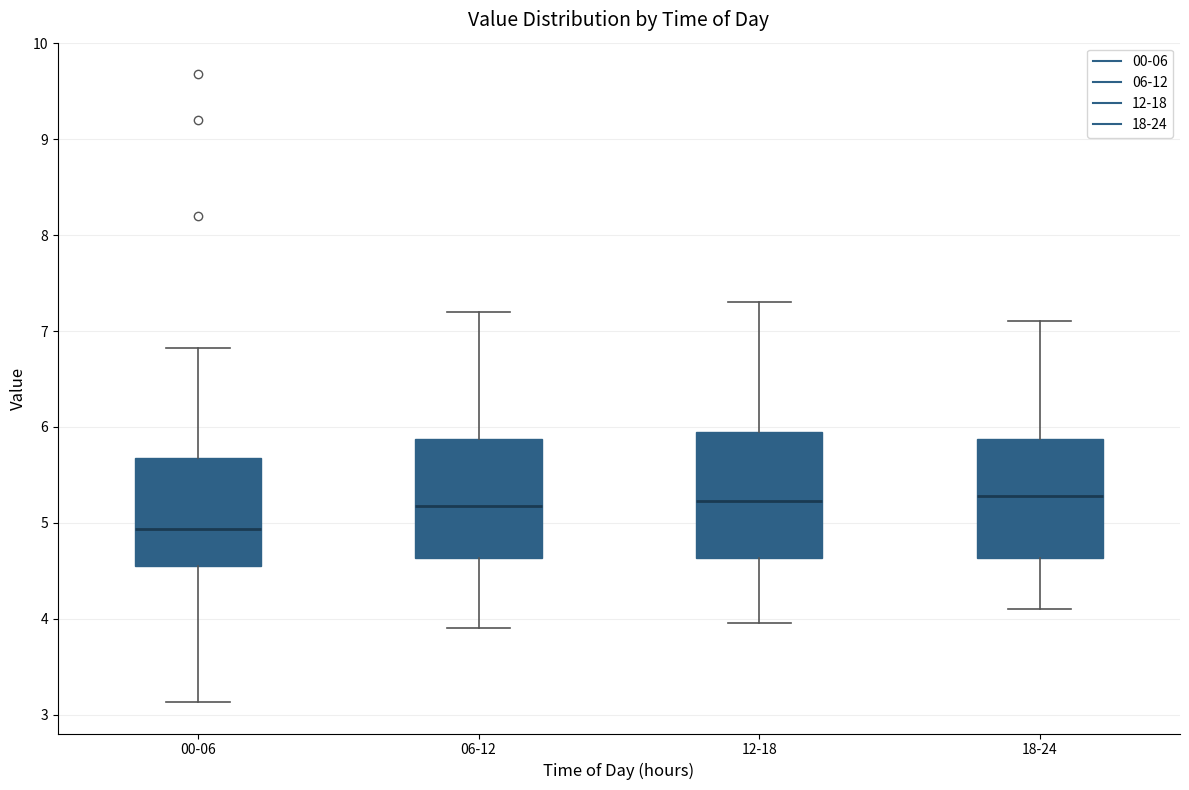

Reading left to right, read every box against the y-axis: the position of its median line, the range the box covers, and the ends of its whiskers. The values are not printed on the chart, so give them approximately, as read against the axis.

00-06: median 4.9, box 4.6 to 5.7, whiskers 3.1 to 6.8
06-12: median 5.2, box 4.6 to 5.9, whiskers 3.9 to 7.2
12-18: median 5.2, box 4.6 to 6.0, whiskers 4.0 to 7.3
18-24: median 5.3, box 4.6 to 5.9, whiskers 4.1 to 7.1